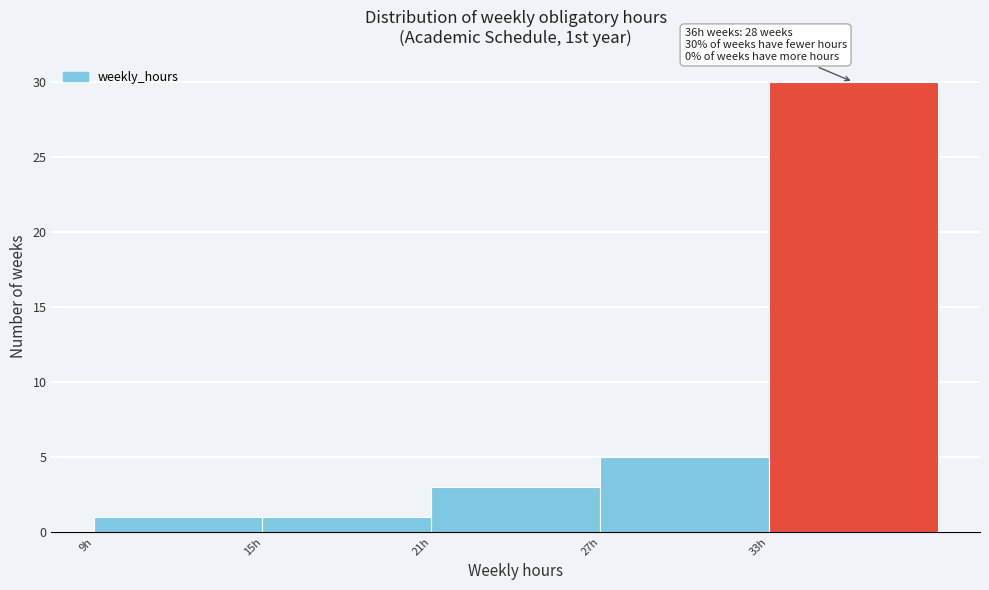

Over which range of the x-axis is the bar tallest?

33 to 39